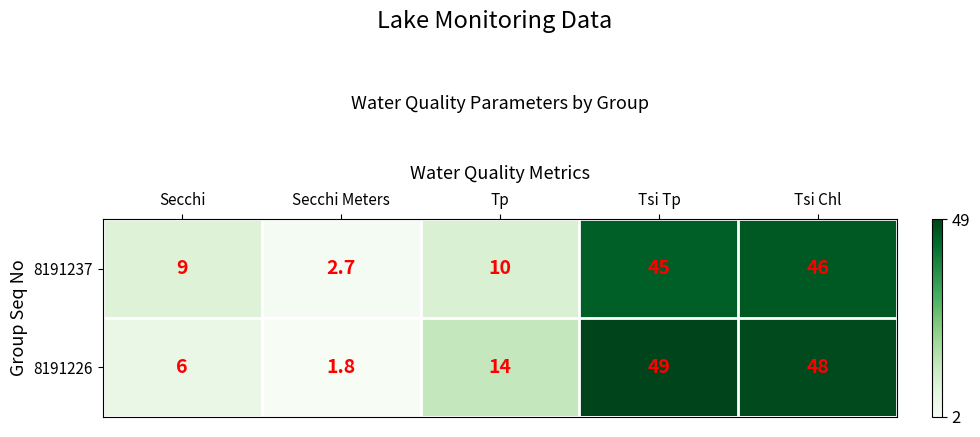

List the series in order of their overall mean, lowest first.

8191237, 8191226